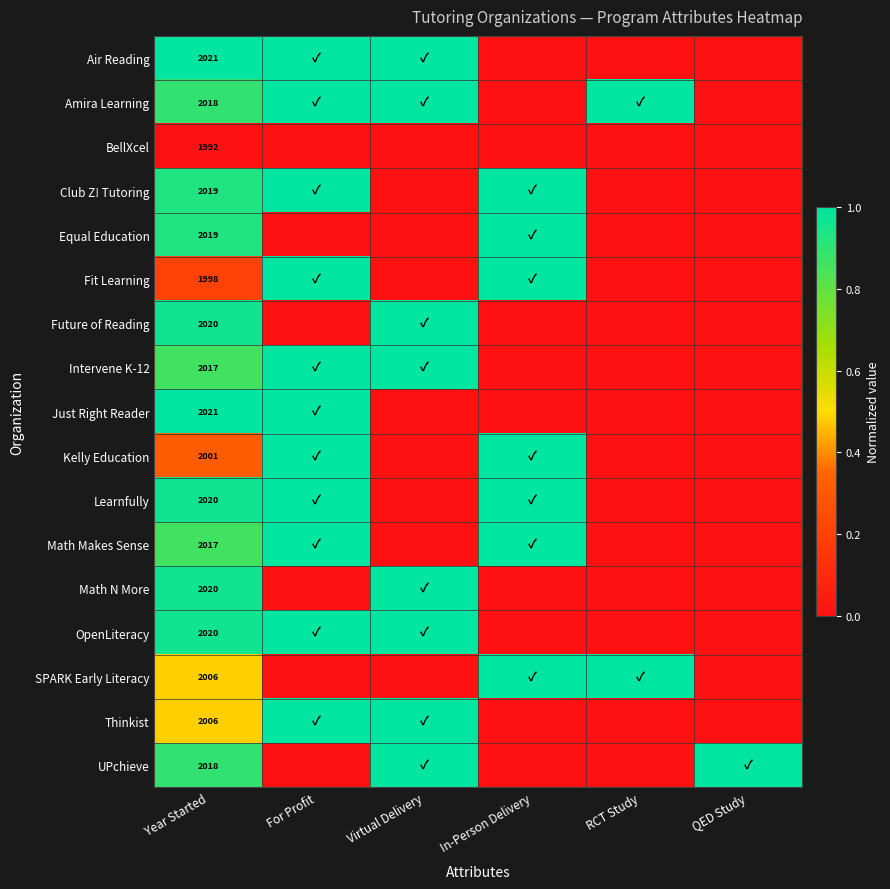

What is the total value across all series at Year Started?

34233